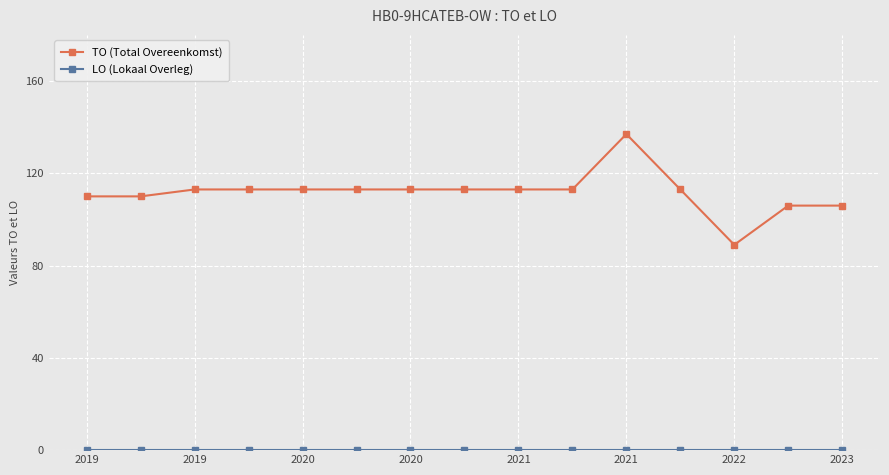

How many values in the TO (Total Overeenkomst) series are below 113?

5